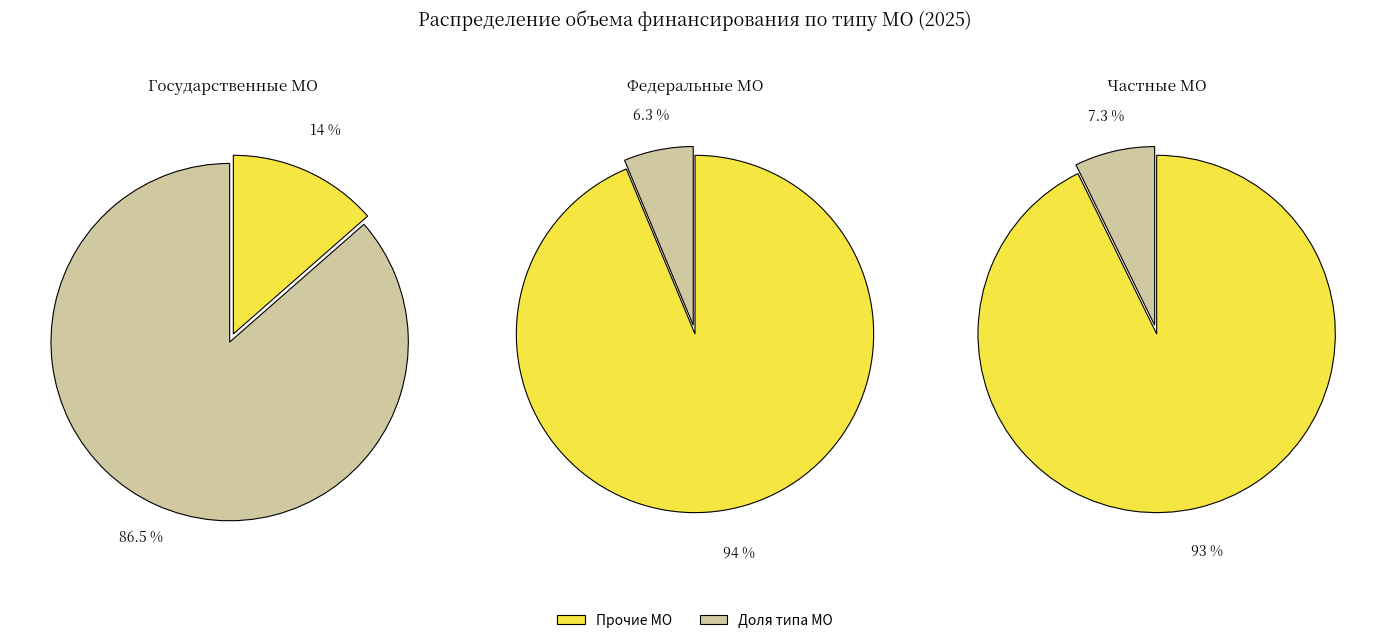

Does any single category account for the majority?

Yes